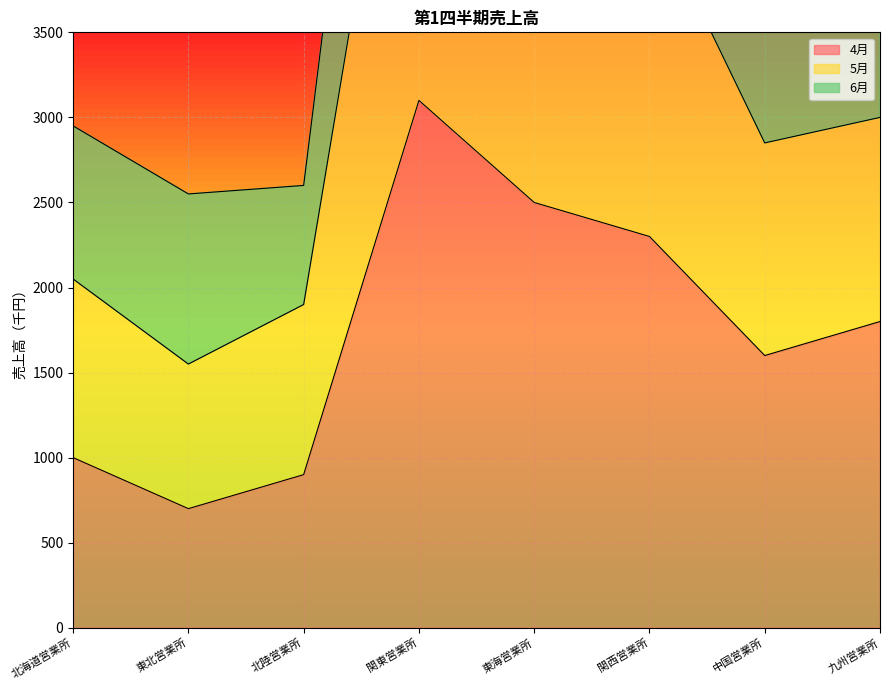

Rank the categories by 5月 value from highest to lowest.

関東営業所, 東海営業所, 関西営業所, 九州営業所, 中国営業所, 北海道営業所, 北陸営業所, 東北営業所